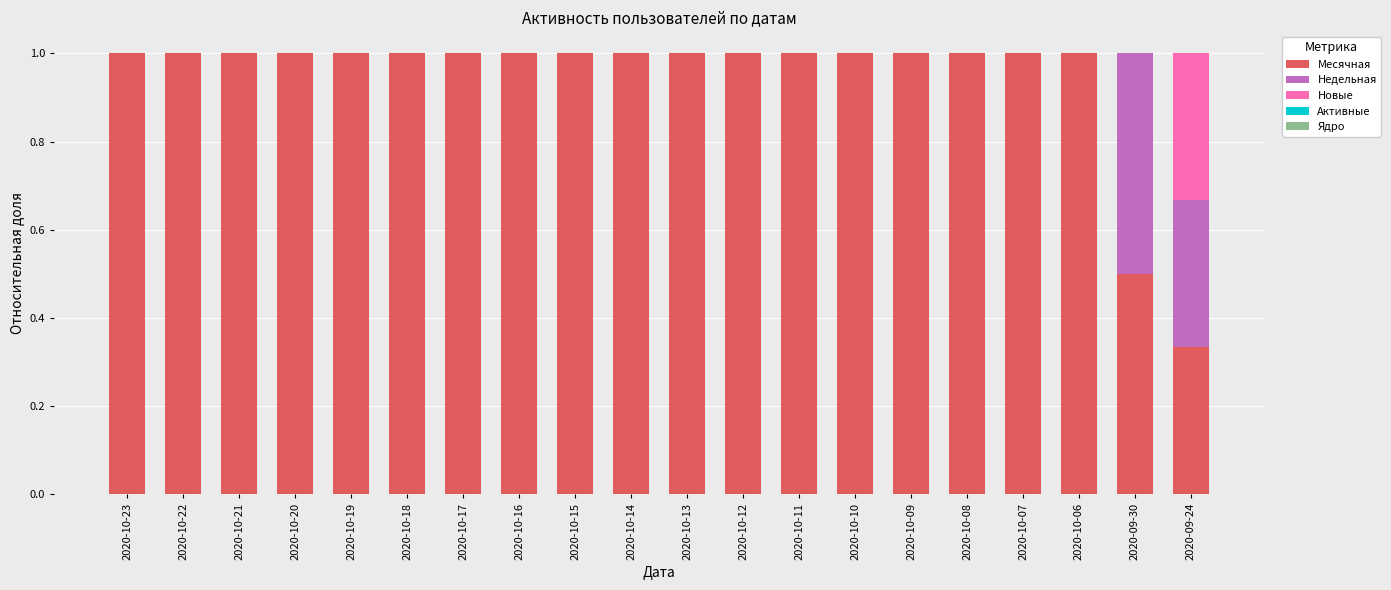

What is the total value across all series at 2020-10-08?

1.0